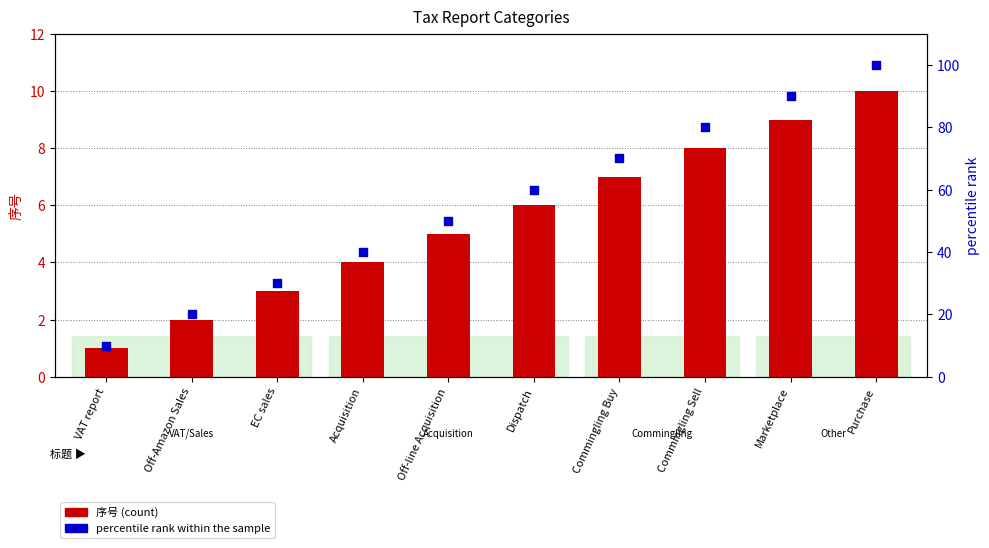

Which series reaches the minimum Y coordinate?

序号 (count)